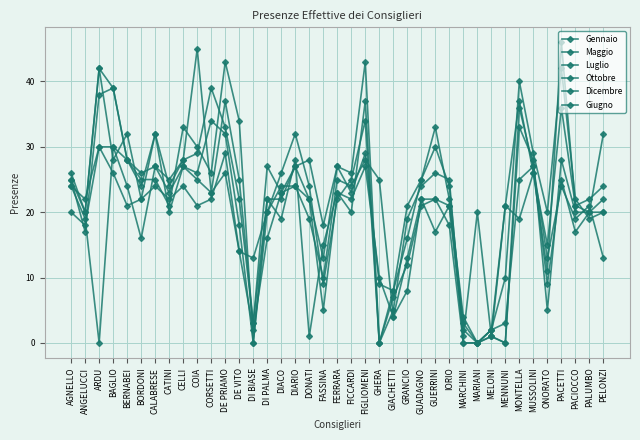

What is the difference between the maximum and minimum values in the Giugno series?

30